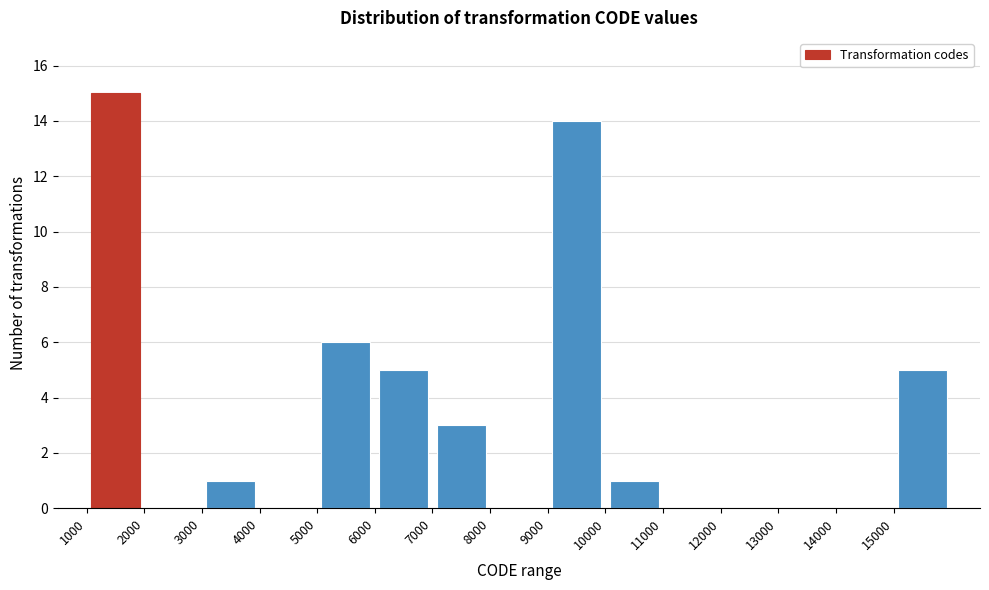

How tall is the bar that spans 9000 to 10000 on the x-axis? The values are not printed on the chart, so give them approximately, as read against the axis.

14